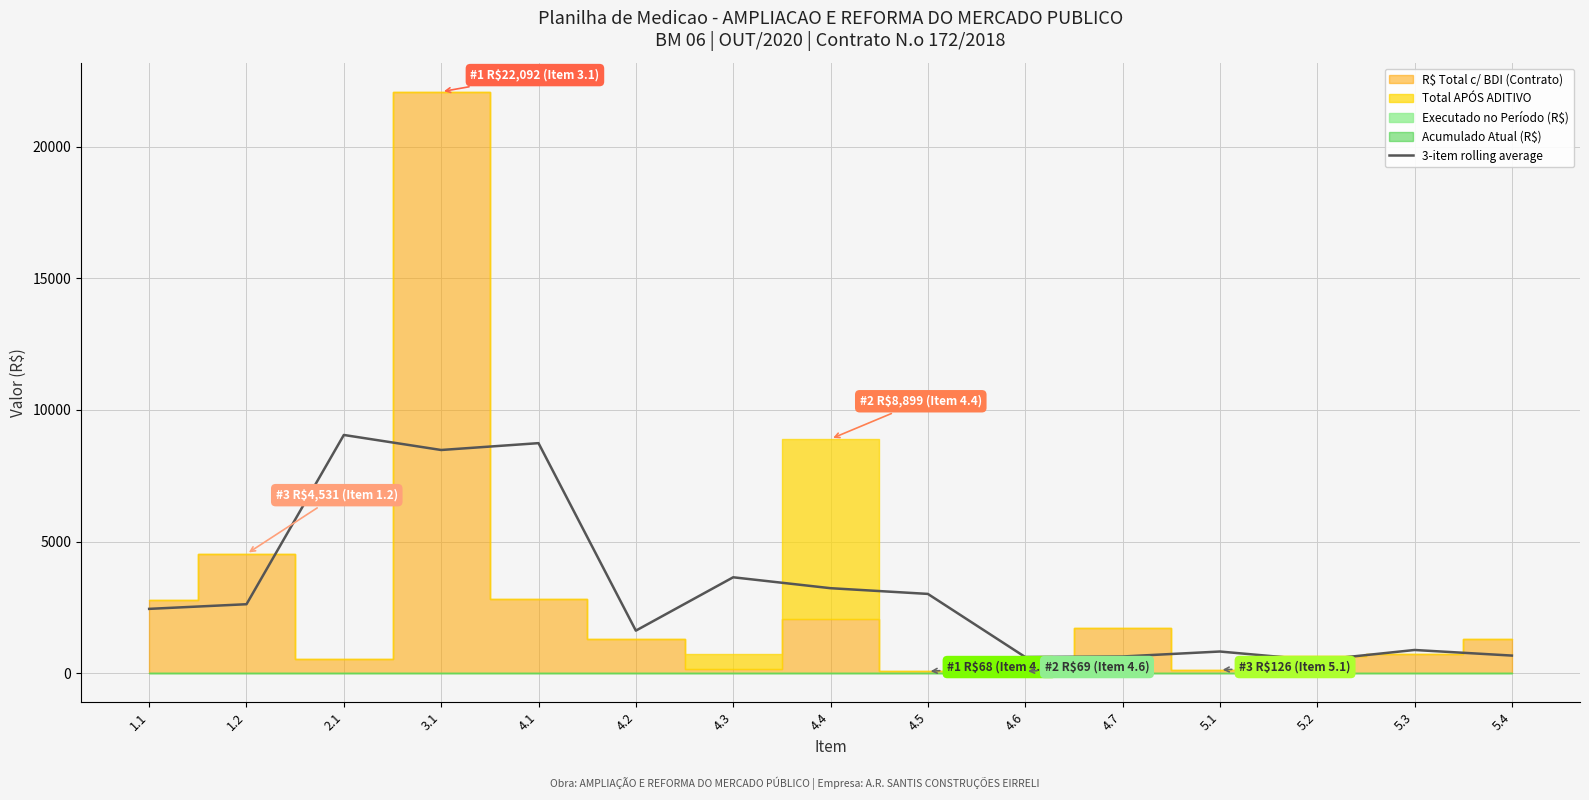

Where does the data first go above 2443?

1.1